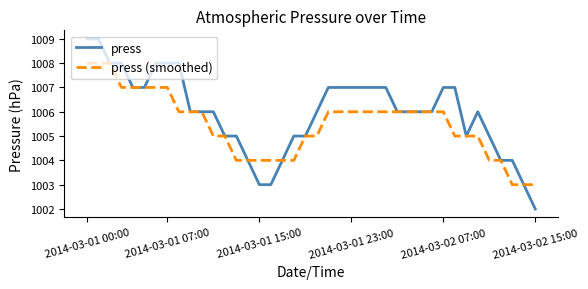

Reading right to left, what are all the values shown in this chart?

press: 1002	1003	1004	1004	1005	1006	1005	1007	1007	1006	1006	1006	1006	1007	1007	1007	1007	1007	1007	1006	1005	1005	1004	1003	1003	1004	1005	1005	1006	1006	1006	1008	1008	1008	1007	1007	1008	1008	1009	1009
press (smoothed): 1003	1003	1003	1004	1004	1005	1005	1005	1006	1006	1006	1006	1006	1006	1006	1006	1006	1006	1006	1005	1005	1004	1004	1004	1004	1004	1004	1005	1005	1006	1006	1006	1007	1007	1007	1007	1007	1008	1008	1008